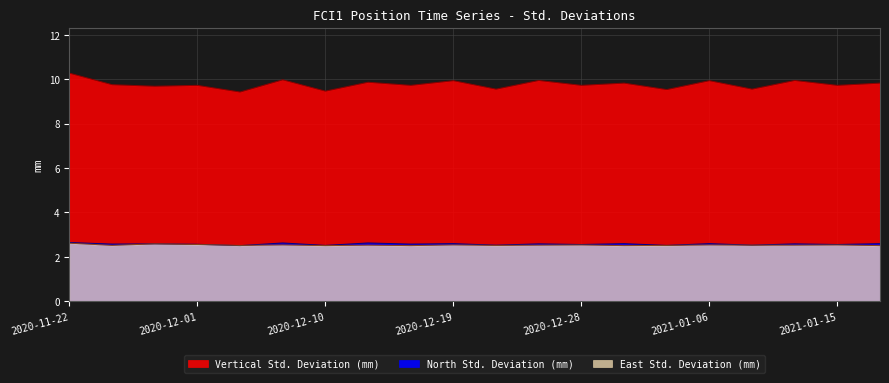

What is the difference between the East Std. Deviation (mm) values at 2020-11-22 and 2020-12-16?

0.1